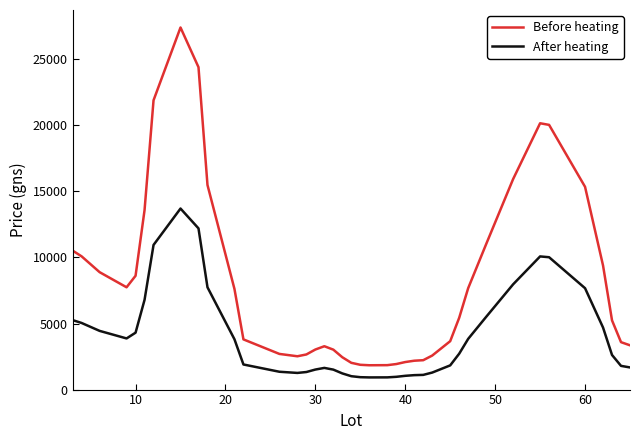

What is the minimum value for Before heating?

1842.0